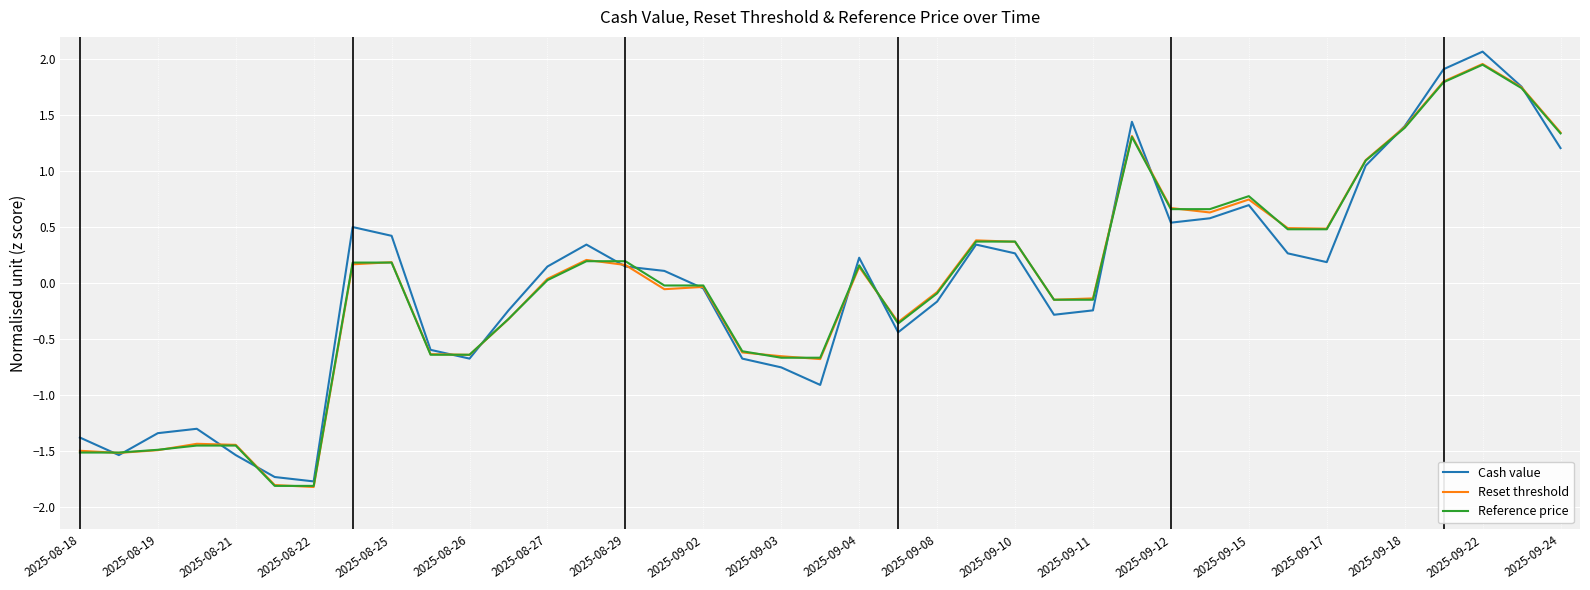

True or false: Reset threshold has more than 2 interior local peaks.

True